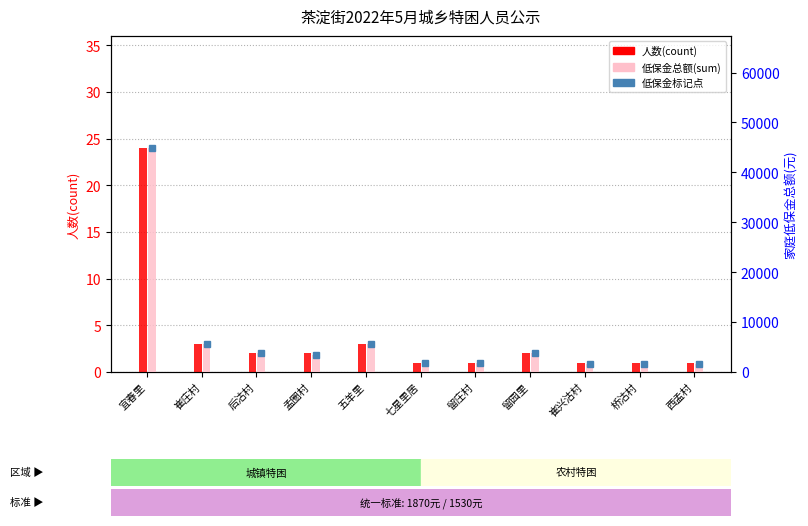

How many data points in 人数(count) are above 2?

3